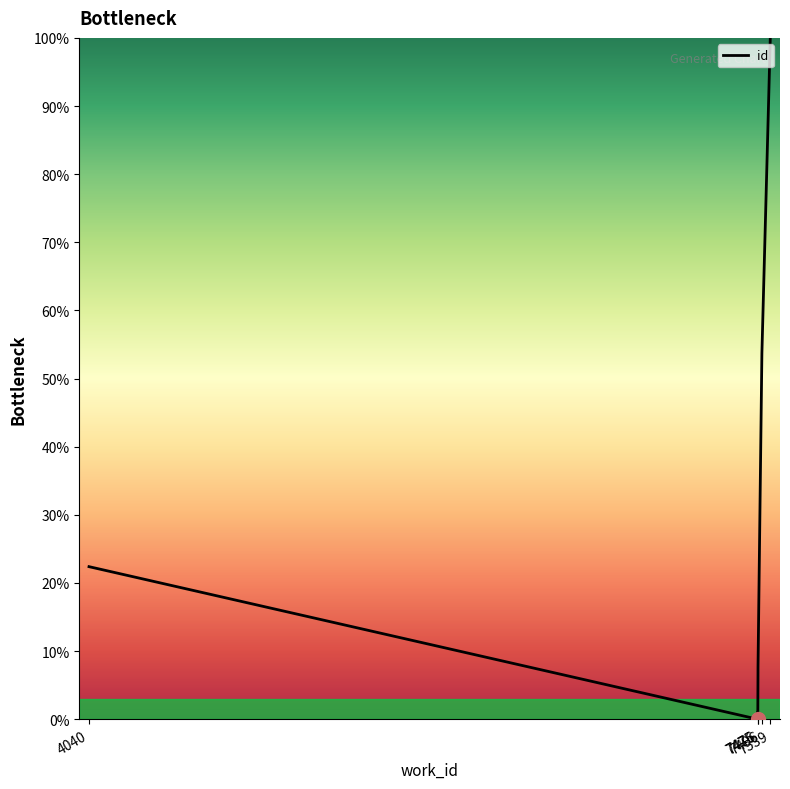

How many points are lower than both their immediate neighbors (excluding endpoints)?

2